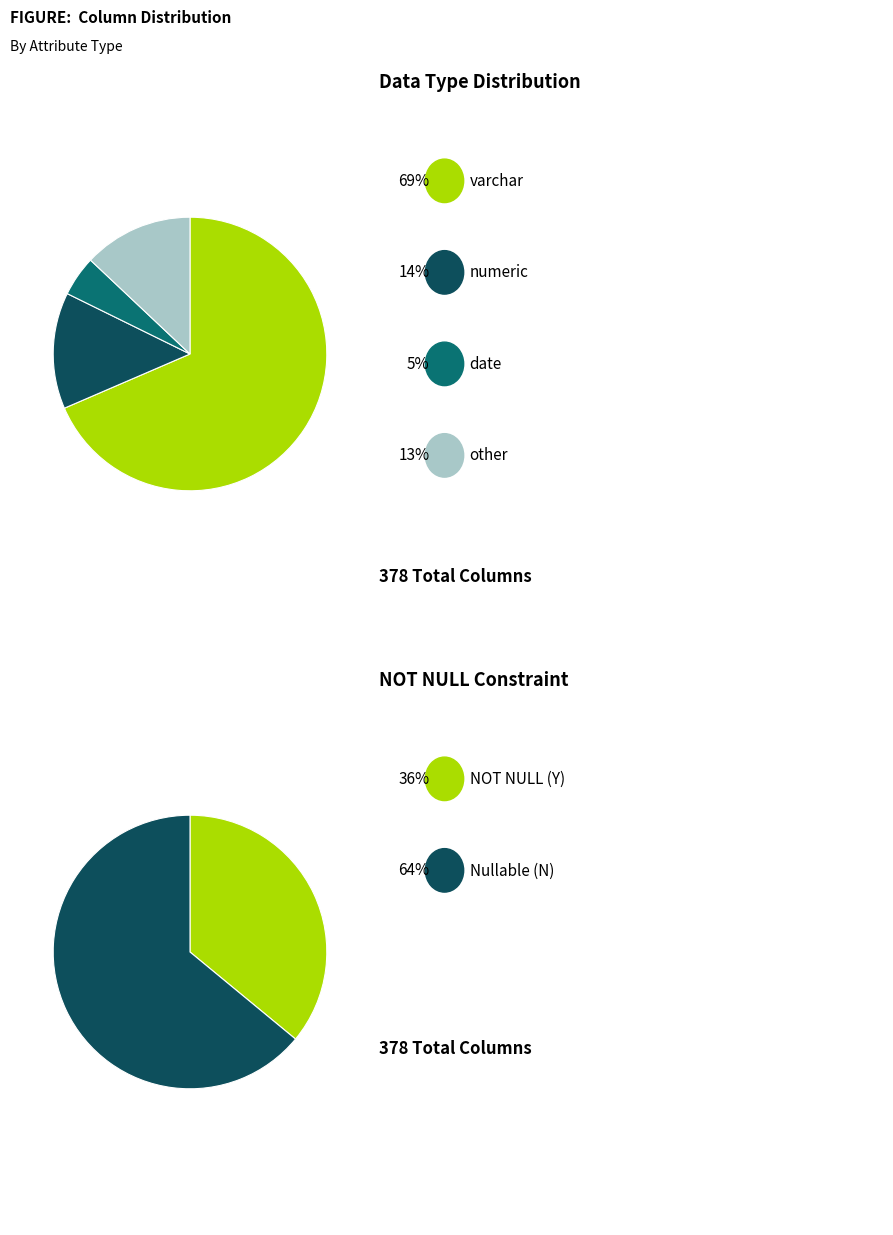

True or false: 4 accounts for 21% of the total.

False